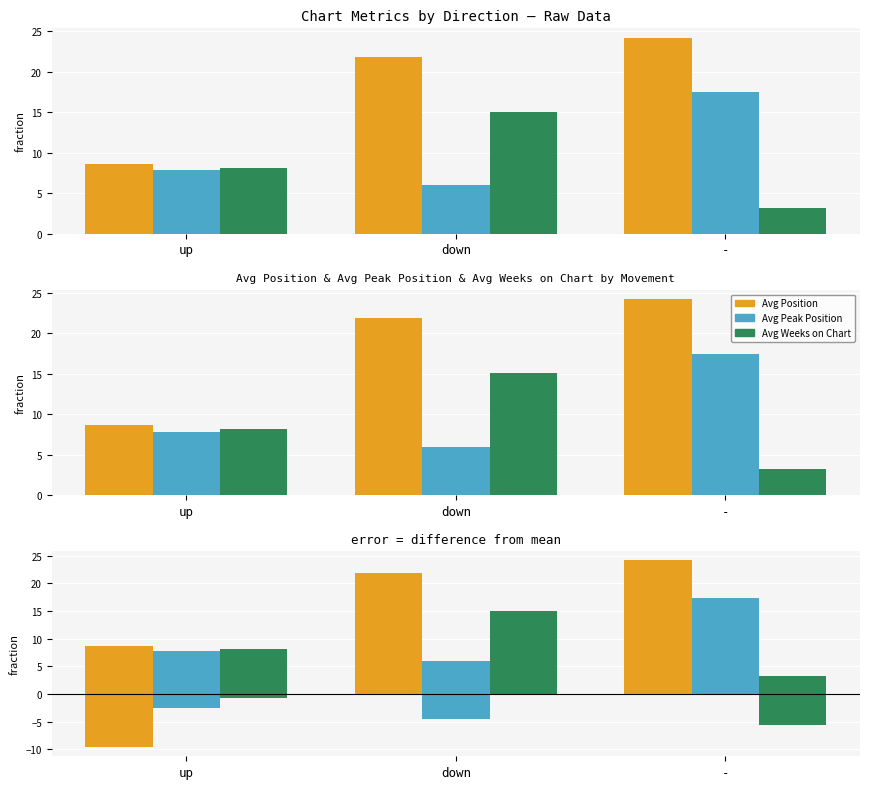

Is it true that Avg Peak Position equals 7.0 at -?

True